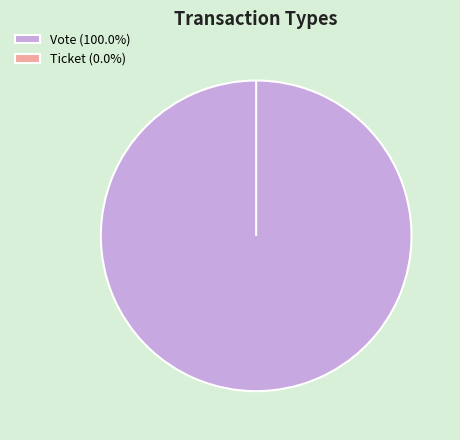

Count the number of slices in the pie.

2